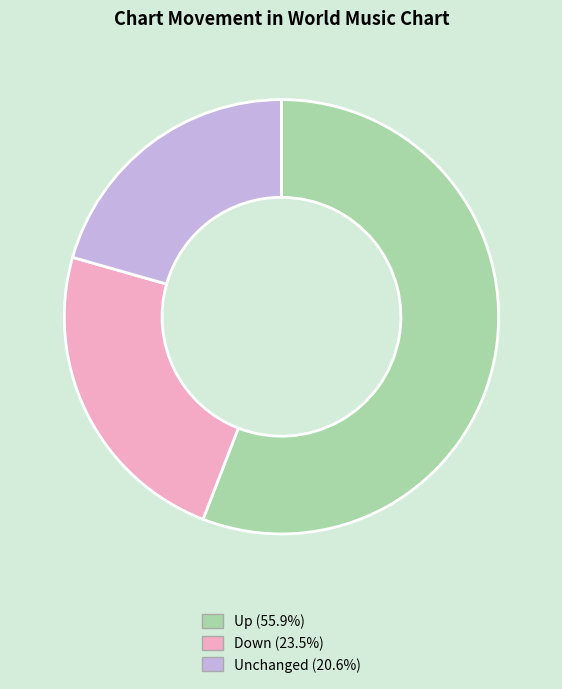

Is the sum of Unchanged (20.6%) and Down (23.5%) greater than half?

No